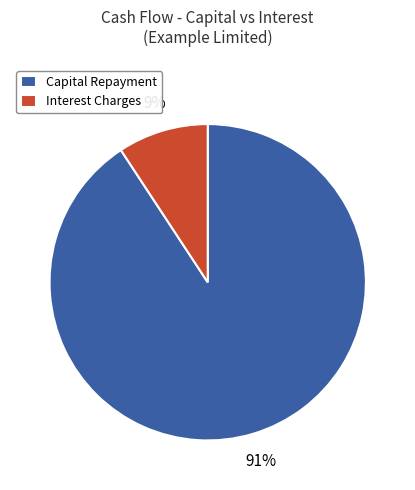

True or false: Interest Charges accounts for 9% of the total.

True